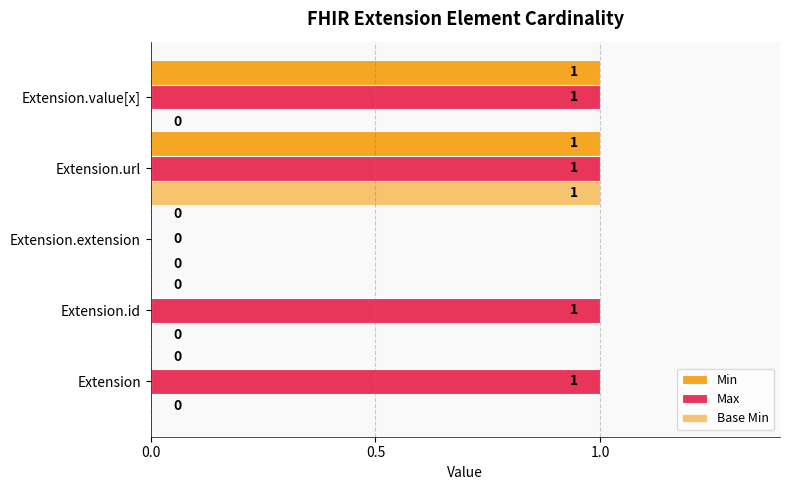

Reading left to right, transcribe all the data shown in this chart.

Min: 0	0	0	1	1
Max: 1	1	0	1	1
Base Min: 0	0	0	1	0